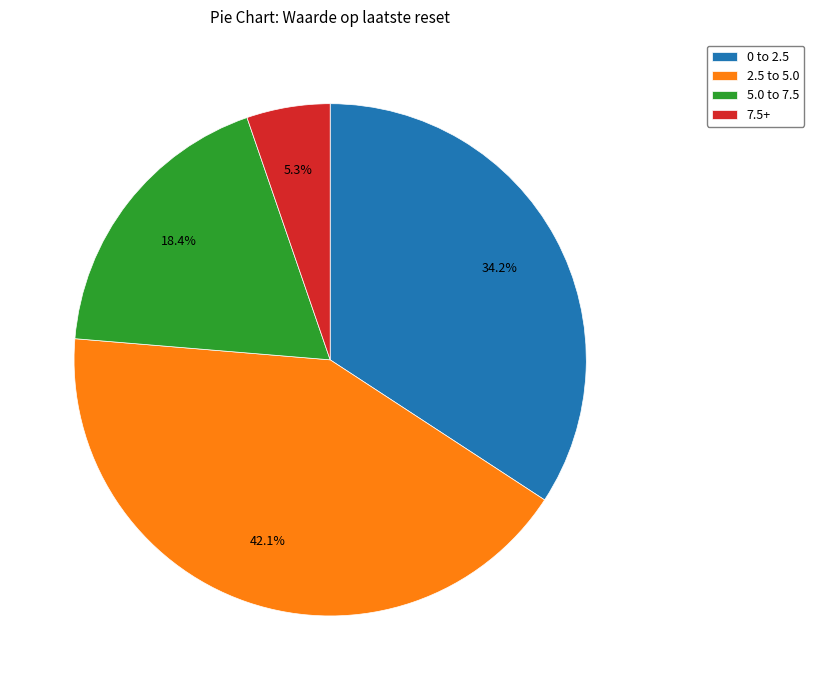

How many slices are in this pie chart?

4